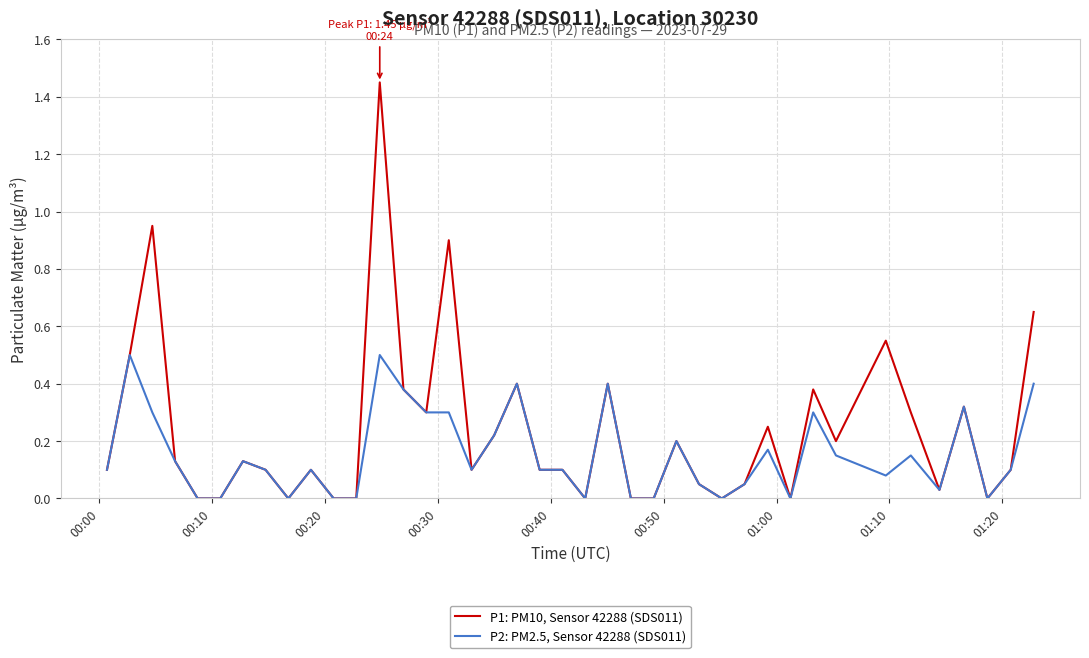

How many distinct data groups are displayed?

2